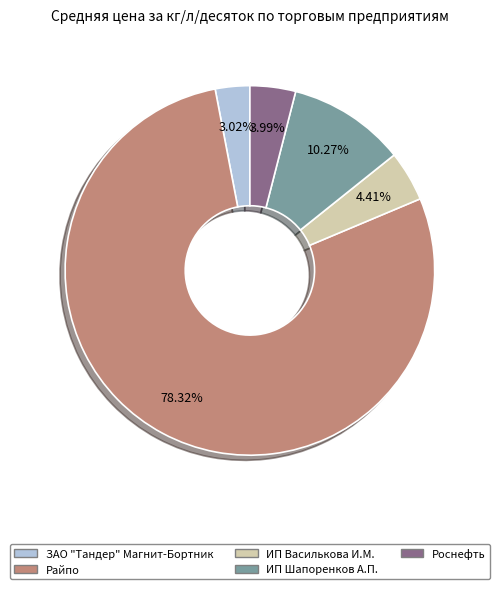

Which slice is the smallest?

ЗАО "Тандер" Магнит-Бортник